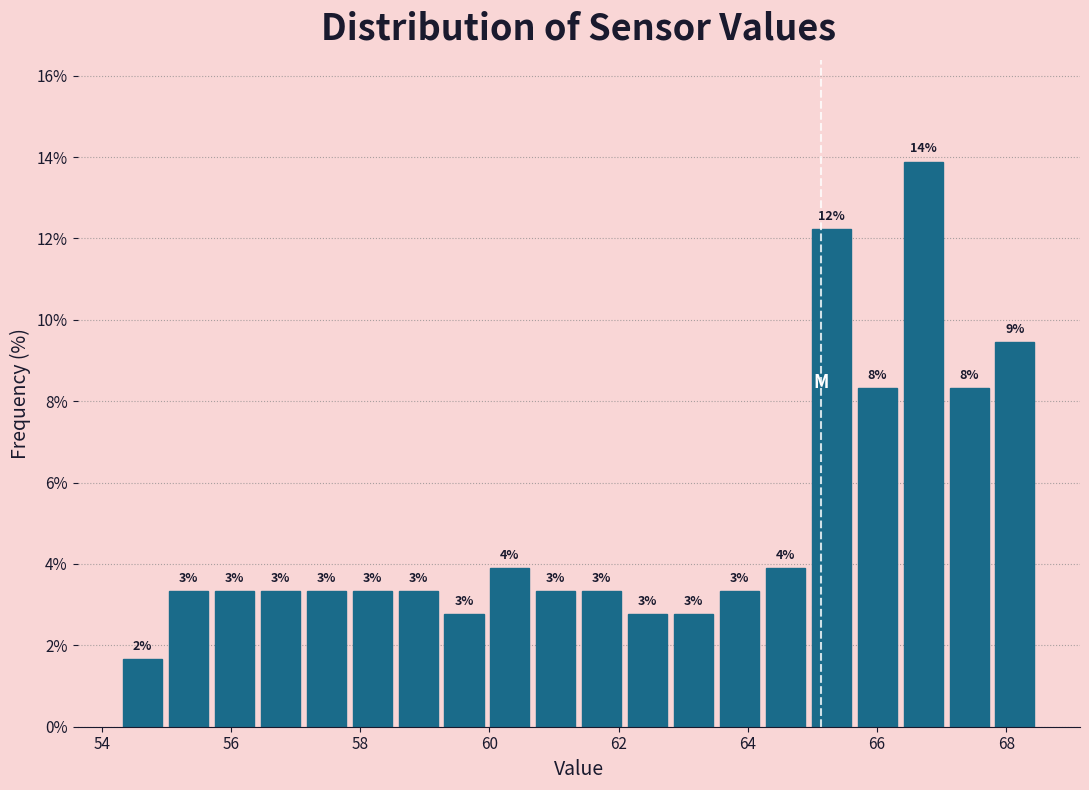

Around what value on the x-axis is the tallest bar? Give the approximate position of its centre, as read against the axis.

66.8